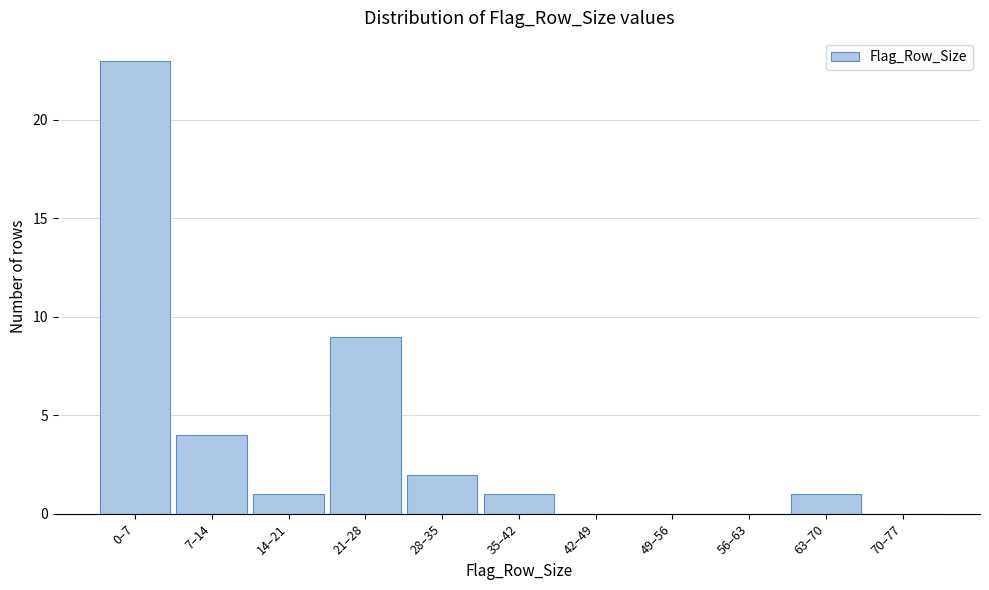

Reading left to right, transcribe all the data shown in this chart.

0–7=23	7–14=4	14–21=1	21–28=9	28–35=2	35–42=1	42–49=0	49–56=0	56–63=0	63–70=1	70–77=0